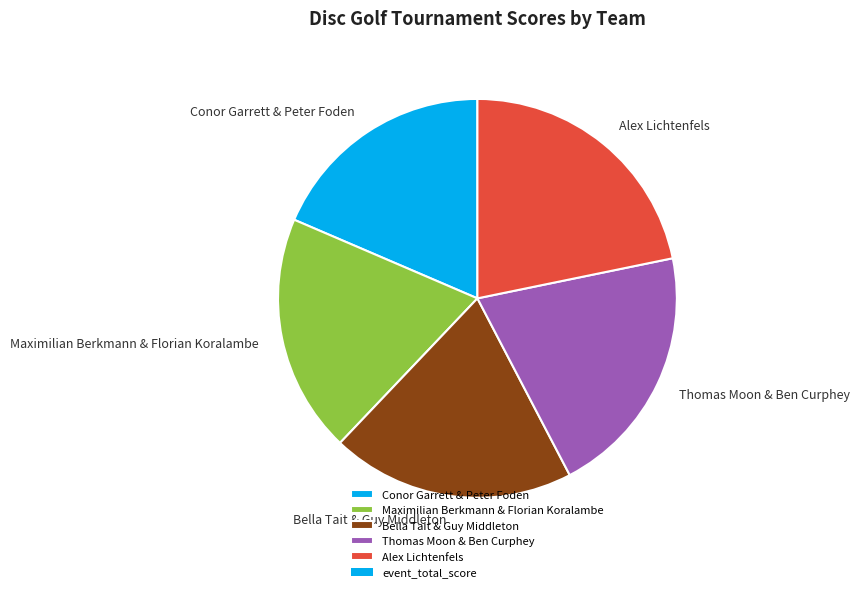

What is the ratio of the value at Thomas Moon & Ben Curphey to the value at Conor Garrett & Peter Foden?

1.1